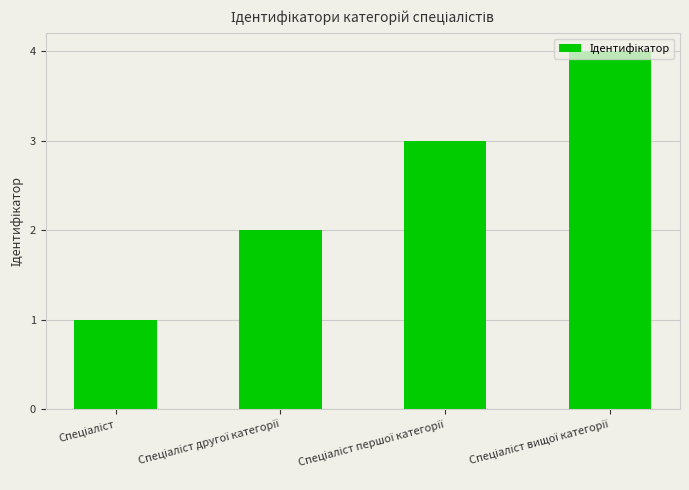

What is the difference between the maximum and minimum values?

3